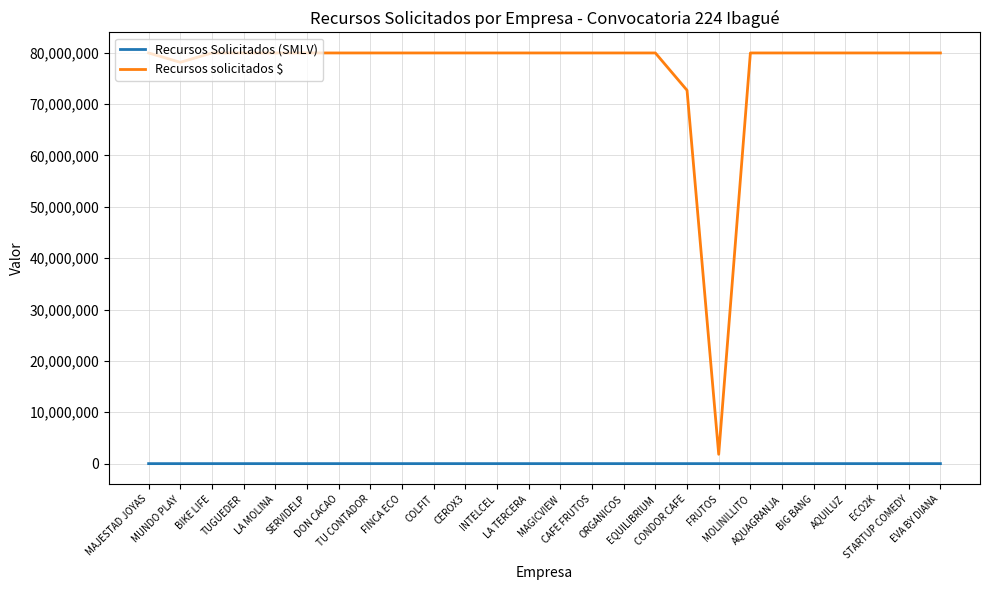

In Recursos solicitados $, how many points are lower than both neighbors (excluding endpoints)?

2